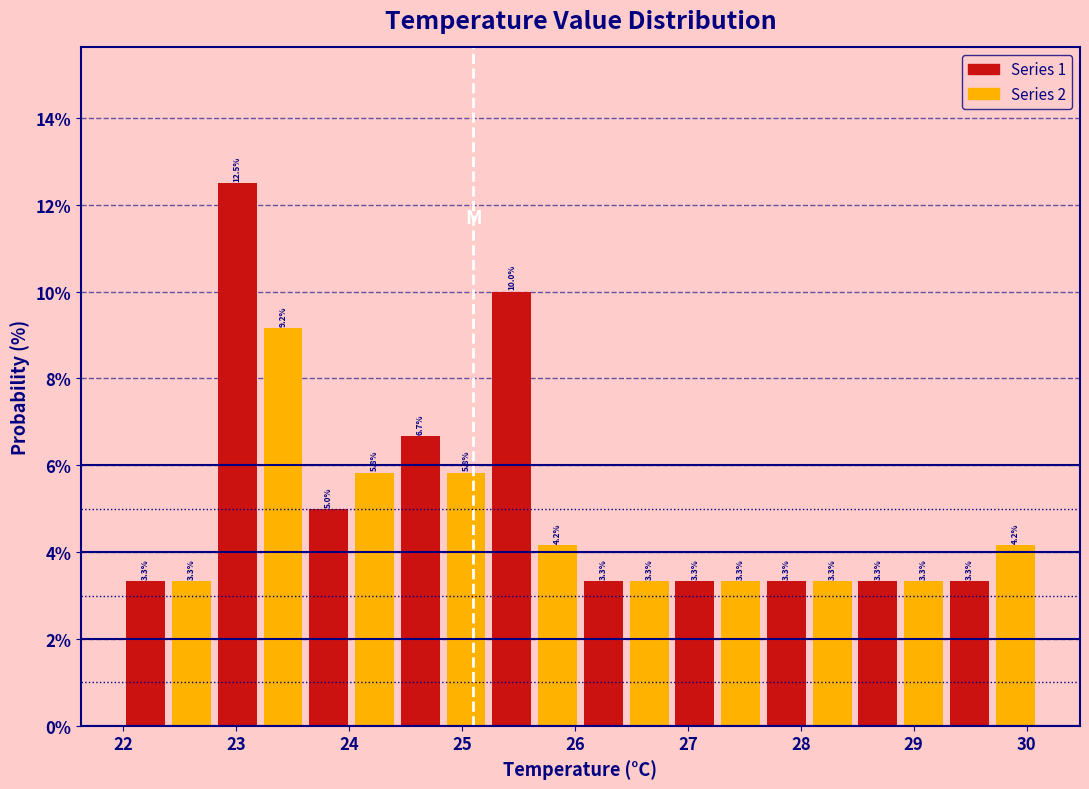

Reading left to right, list every bar in this chart as the range it spans on the x-axis followed by its height. The bar edges are not printed on the chart, so give them approximately, as read against the axis.

22.0 to 22.4: 3.3
22.4 to 22.8: 3.3
22.8 to 23.2: 12.5
23.2 to 23.6: 9.2
23.6 to 24.0: 5.0
24.0 to 24.4: 5.8
24.4 to 24.8: 6.7
24.8 to 25.2: 5.8
25.2 to 25.6: 10.0
25.6 to 26.1: 4.2
26.1 to 26.5: 3.3
26.5 to 26.9: 3.3
26.9 to 27.3: 3.3
27.3 to 27.7: 3.3
27.7 to 28.1: 3.3
28.1 to 28.5: 3.3
28.5 to 28.9: 3.3
28.9 to 29.3: 3.3
29.3 to 29.7: 3.3
29.7 to 30.1: 4.2